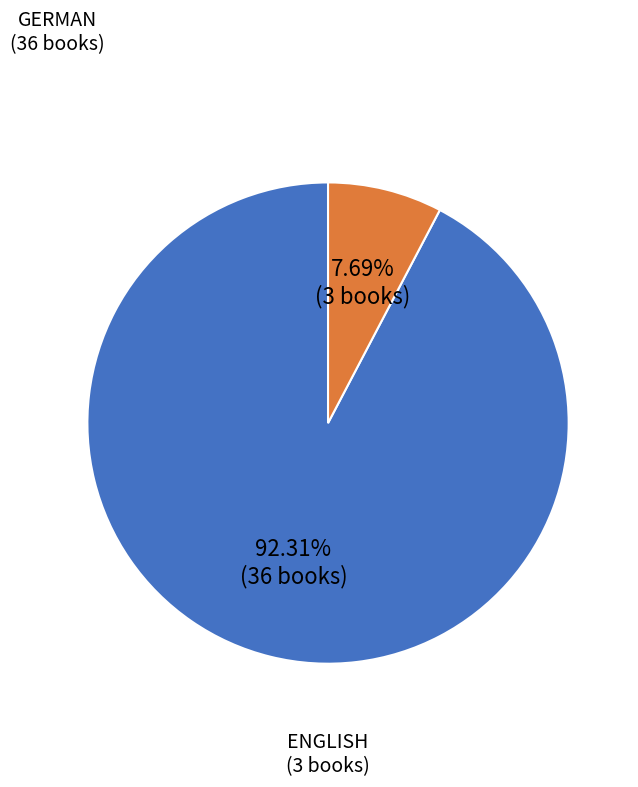

Is there any slice that represents more than half of the pie?

Yes